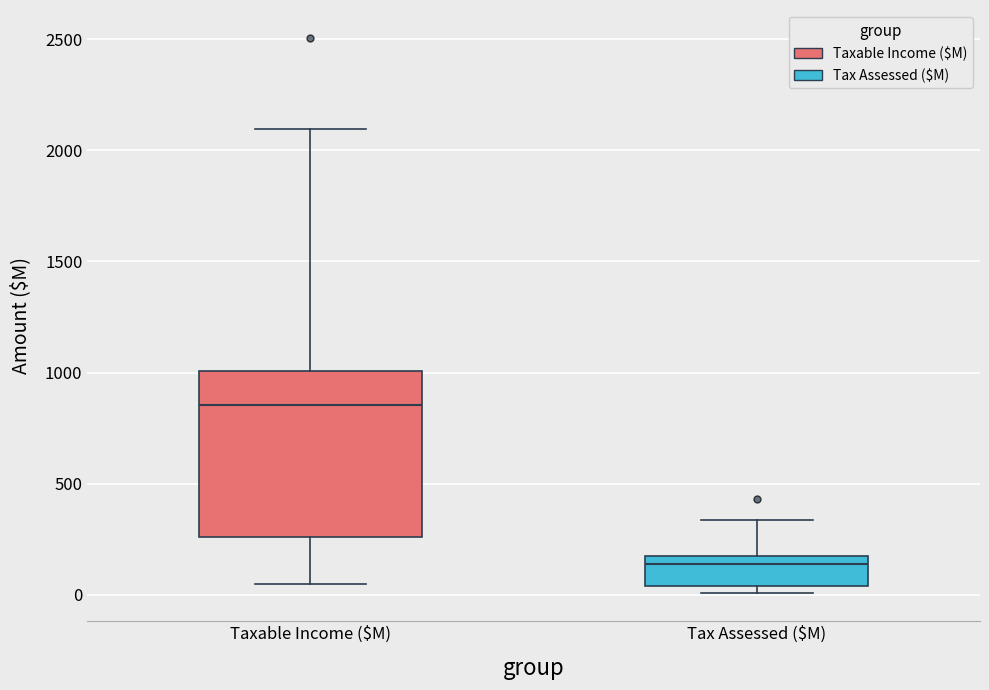

Comparing the boxes themselves (not the whiskers), which one is the tallest?

Taxable Income ($M)